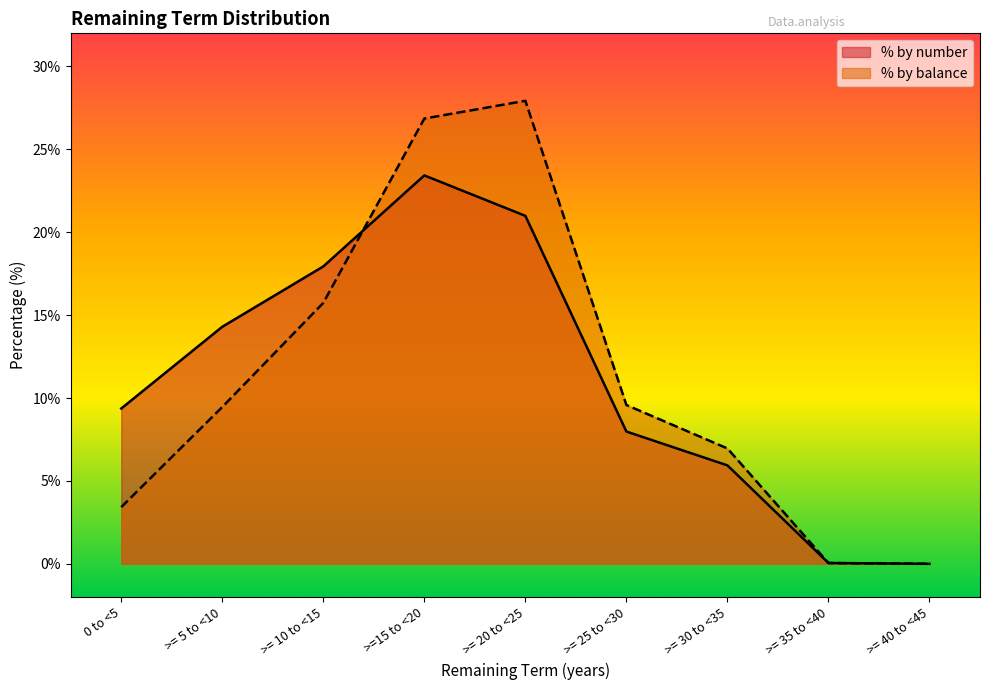

Which series has the largest total across all categories?

% by number